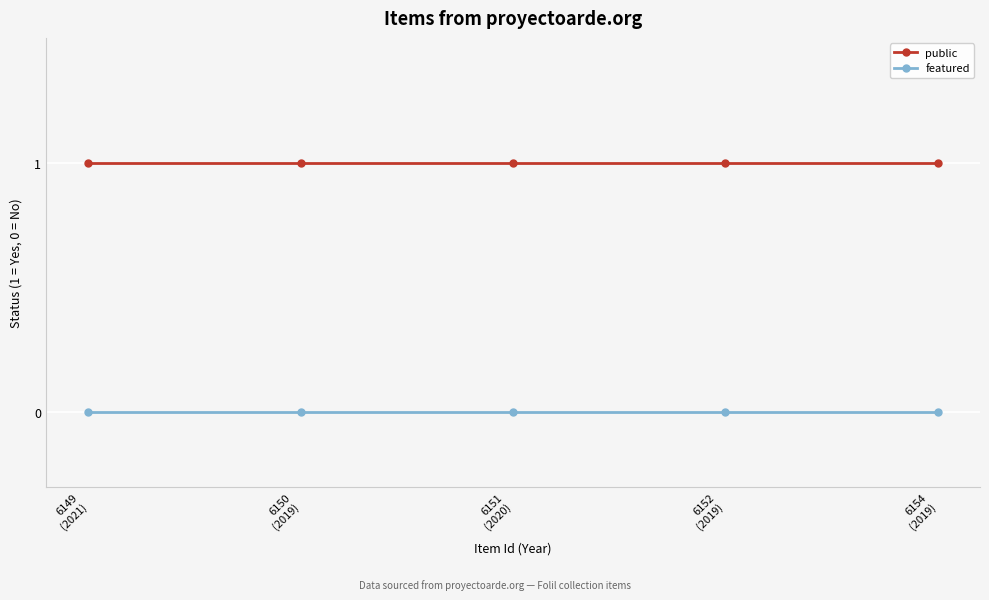

What are all the series names shown in the legend?

public, featured